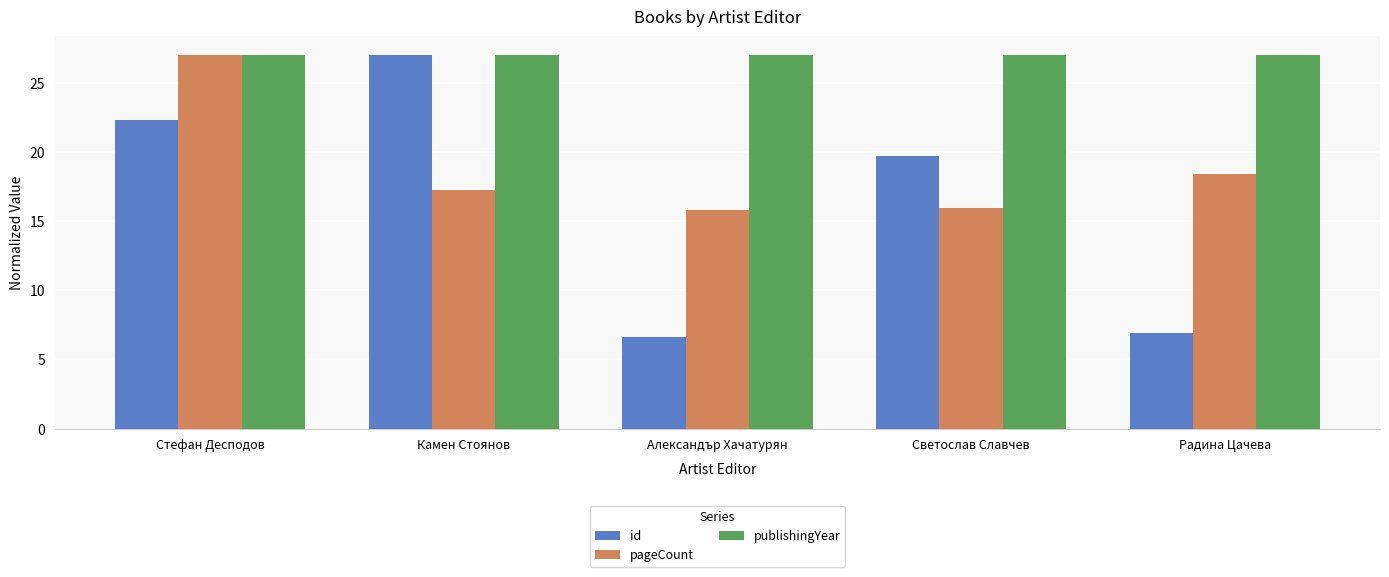

Which series has the largest total across all categories?

publishingYear